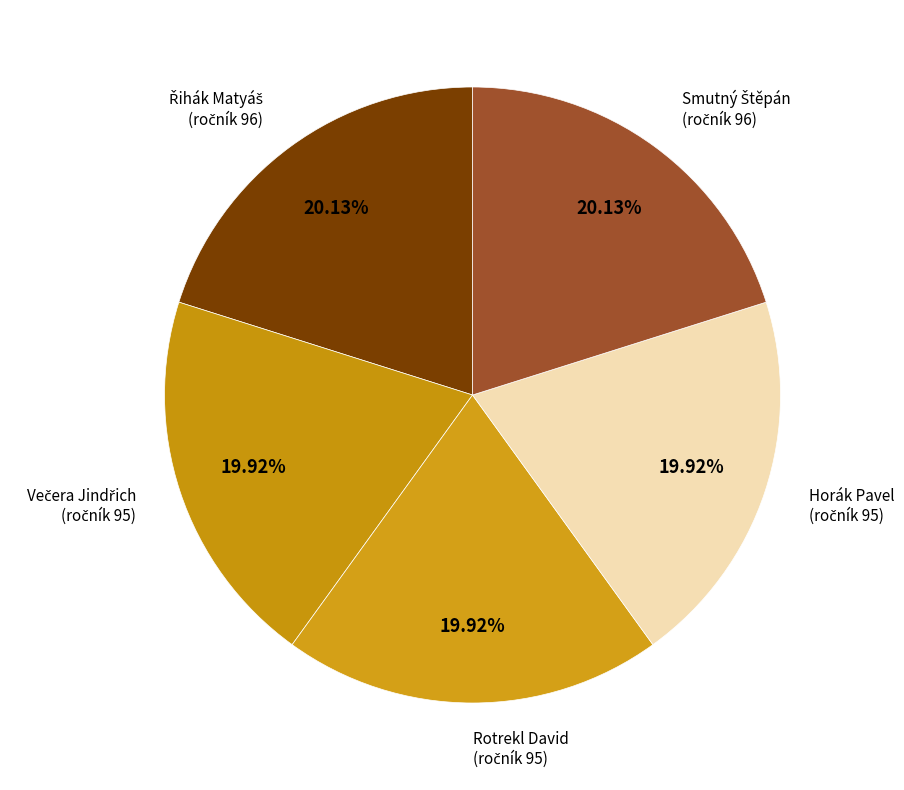

How many slices are in this pie chart?

5